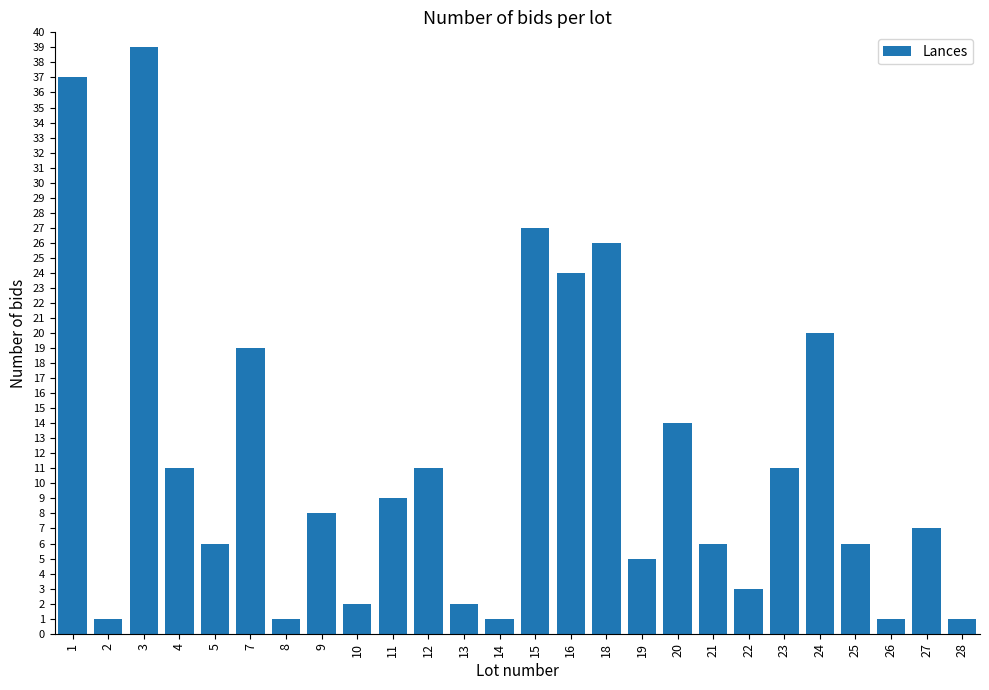

Which has a higher value, 8 or 15?

15